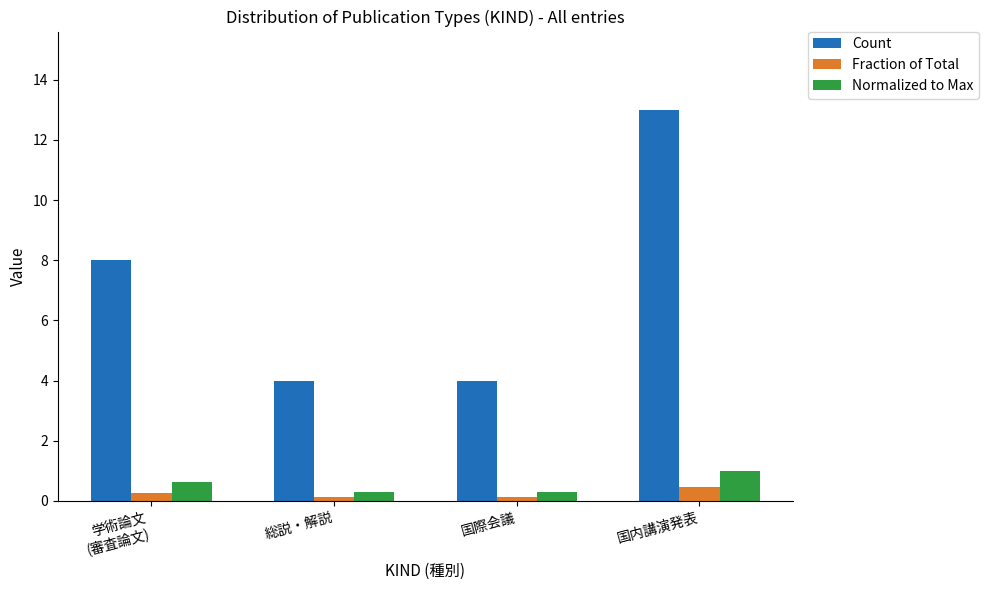

Is the value of Normalized to Max at 国際会議 greater than the value of Fraction of Total at 国際会議?

Yes